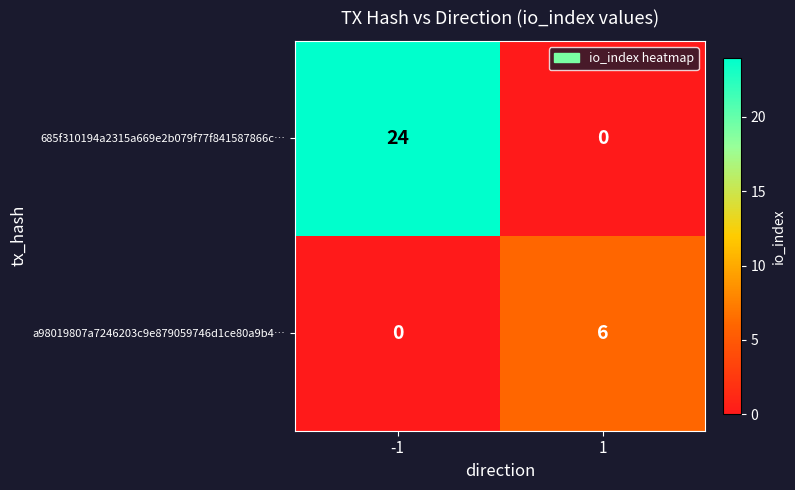

Count the number of categories in the chart.

2